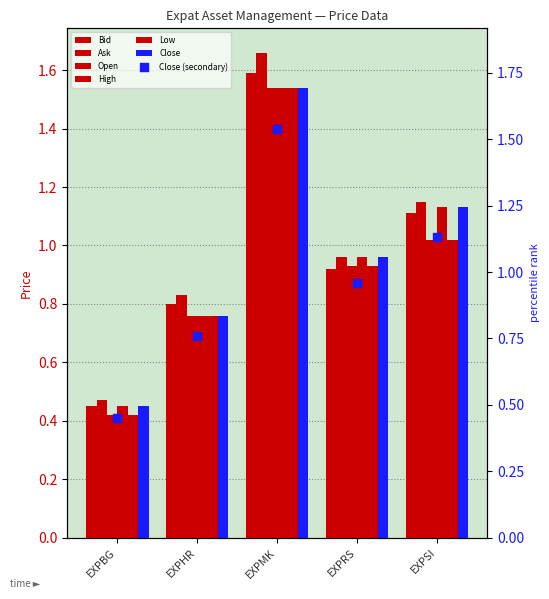

What is the total value across all series at EXPMK?

9.4